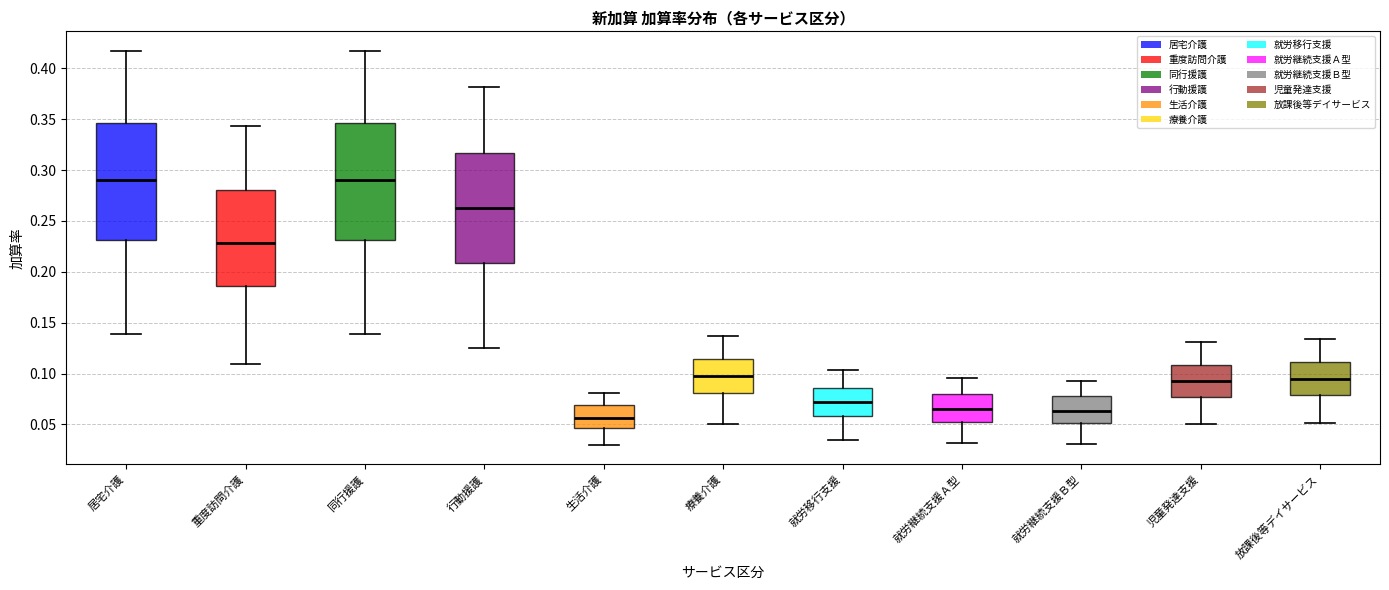

Reading left to right, transcribe this box plot: for each box, give where its median line is, the range the box spans, and where its two whiskers end, as read against the y-axis. The values are not printed on the chart, so give them approximately, as read against the axis.

居宅介護: median 0.290, box 0.230 to 0.345, whiskers 0.140 to 0.415
重度訪問介護: median 0.230, box 0.185 to 0.280, whiskers 0.110 to 0.345
同行援護: median 0.290, box 0.230 to 0.345, whiskers 0.140 to 0.415
行動援護: median 0.265, box 0.210 to 0.315, whiskers 0.125 to 0.380
生活介護: median 0.055, box 0.045 to 0.070, whiskers 0.030 to 0.080
療養介護: median 0.100, box 0.080 to 0.115, whiskers 0.050 to 0.135
就労移行支援: median 0.070, box 0.060 to 0.085, whiskers 0.035 to 0.105
就労継続支援Ａ型: median 0.065, box 0.055 to 0.080, whiskers 0.030 to 0.095
就労継続支援Ｂ型: median 0.065, box 0.050 to 0.080, whiskers 0.030 to 0.095
児童発達支援: median 0.095, box 0.075 to 0.110, whiskers 0.050 to 0.130
放課後等デイサービス: median 0.095, box 0.080 to 0.110, whiskers 0.050 to 0.135